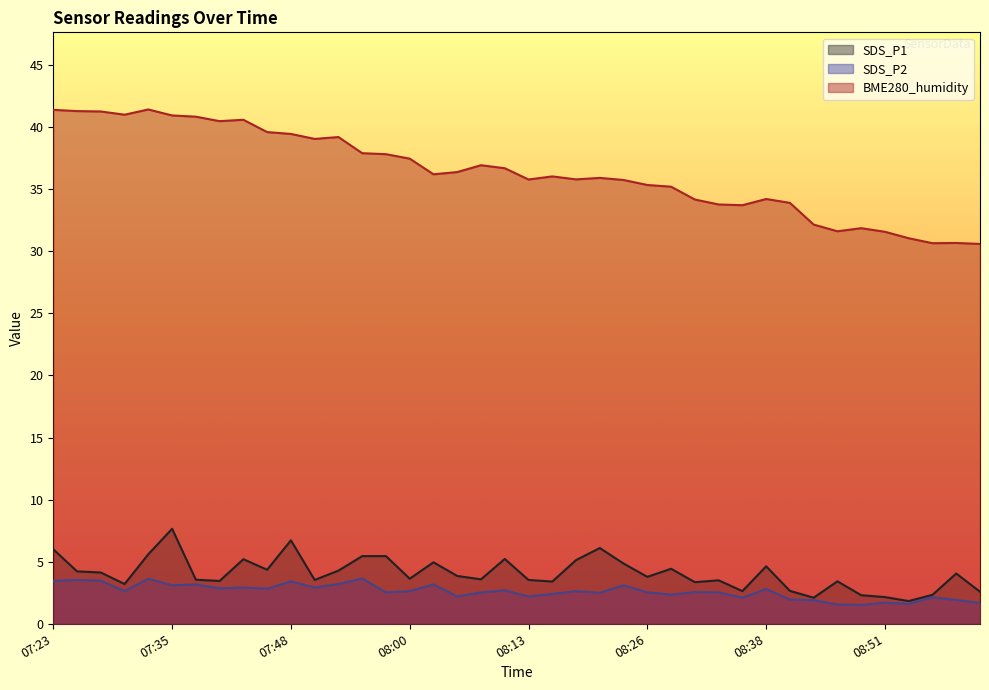

Reading right to left, what are all the values shown in this chart?

SDS_P1: 2.6	4.0	2.3	1.8	2.1	2.3	3.4	2.1	2.6	4.6	2.6	3.5	3.4	4.4	3.8	4.8	6.1	5.1	3.4	3.5	5.2	3.6	3.9	5.0	3.6	5.5	5.5	4.3	3.5	6.7	4.3	5.2	3.5	3.5	7.7	5.6	3.2	4.1	4.2	6.0
SDS_P2: 1.7	1.9	2.1	1.6	1.7	1.5	1.6	1.9	1.9	2.8	2.1	2.5	2.5	2.4	2.5	3.1	2.5	2.6	2.4	2.2	2.7	2.5	2.2	3.2	2.6	2.5	3.6	3.2	2.9	3.4	2.8	2.9	2.9	3.2	3.1	3.6	2.6	3.5	3.5	3.5
BME280_humidity: 30.6	30.7	30.6	31.1	31.6	31.9	31.6	32.1	33.9	34.2	33.7	33.8	34.2	35.2	35.3	35.7	35.9	35.8	36.0	35.8	36.7	36.9	36.4	36.2	37.5	37.8	37.9	39.2	39.0	39.5	39.6	40.6	40.5	40.8	40.9	41.4	41.0	41.3	41.3	41.4